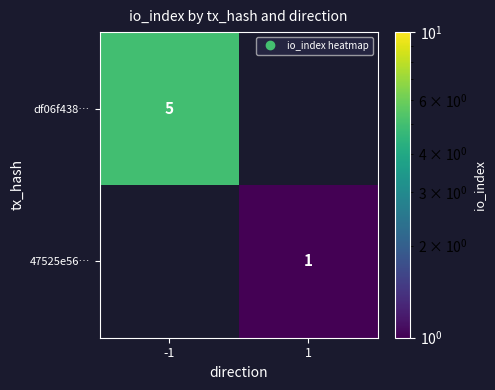

At which label does df06f438… reach its peak?

-1